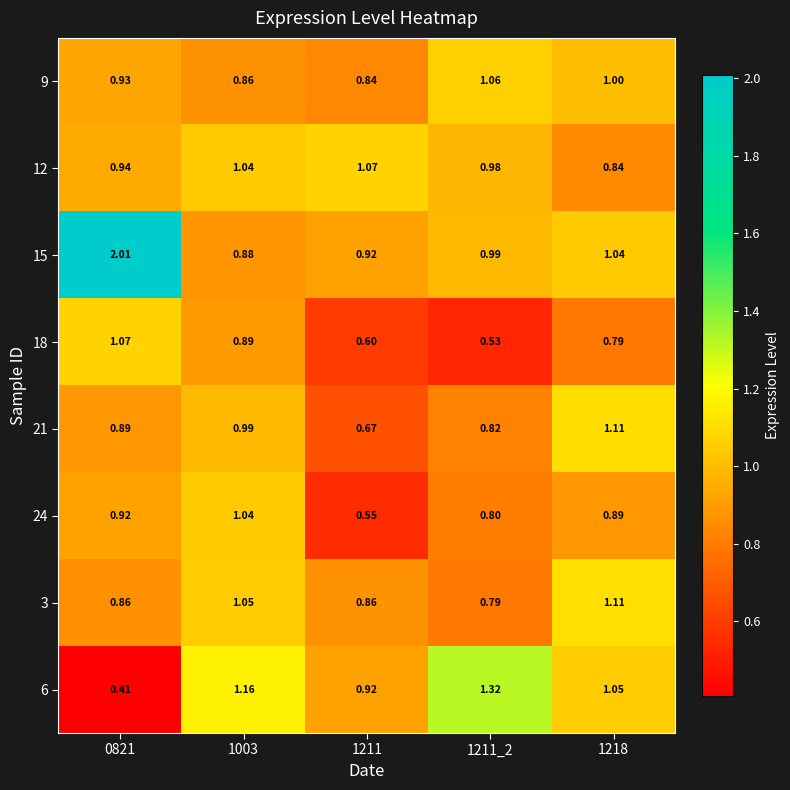

Is the value of 6 at 1218 greater than the value of 21 at 1003?

Yes